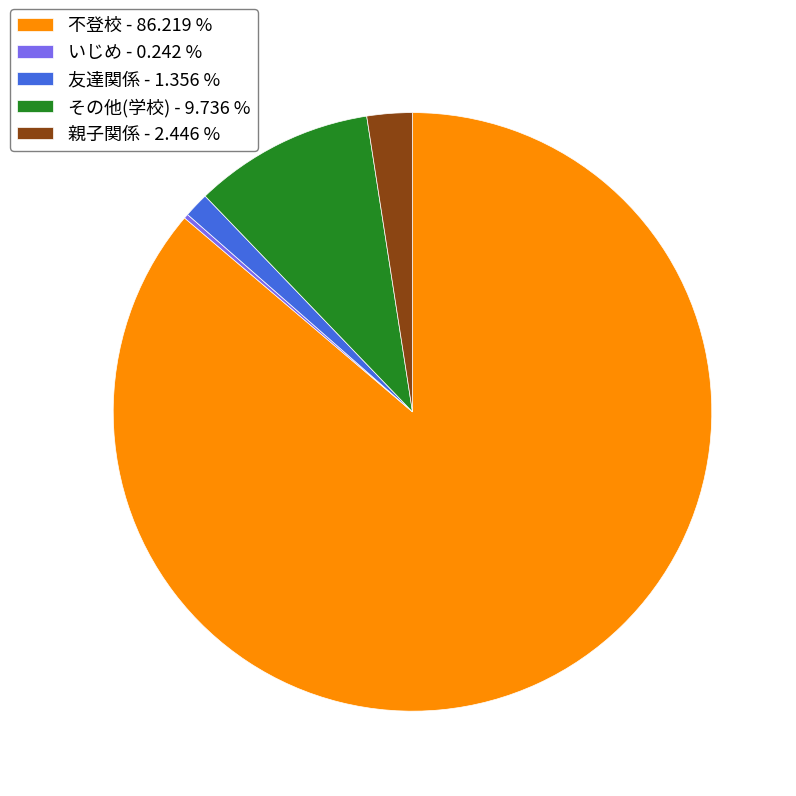

Is there any slice that represents more than half of the pie?

Yes